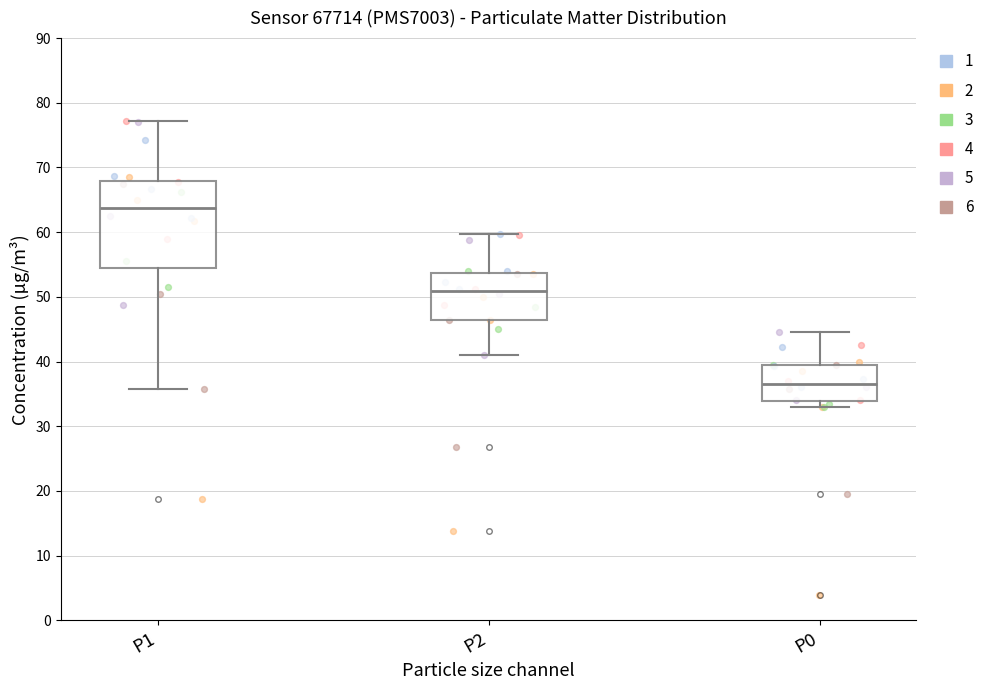

Which box's median line is the highest?

P1